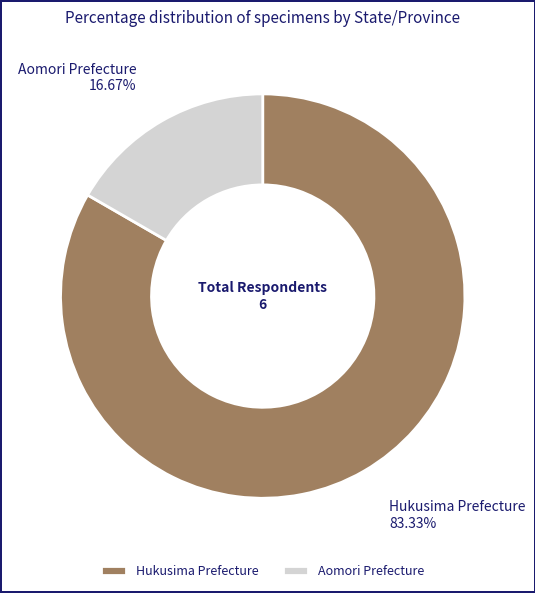

Count the number of slices in the pie.

2